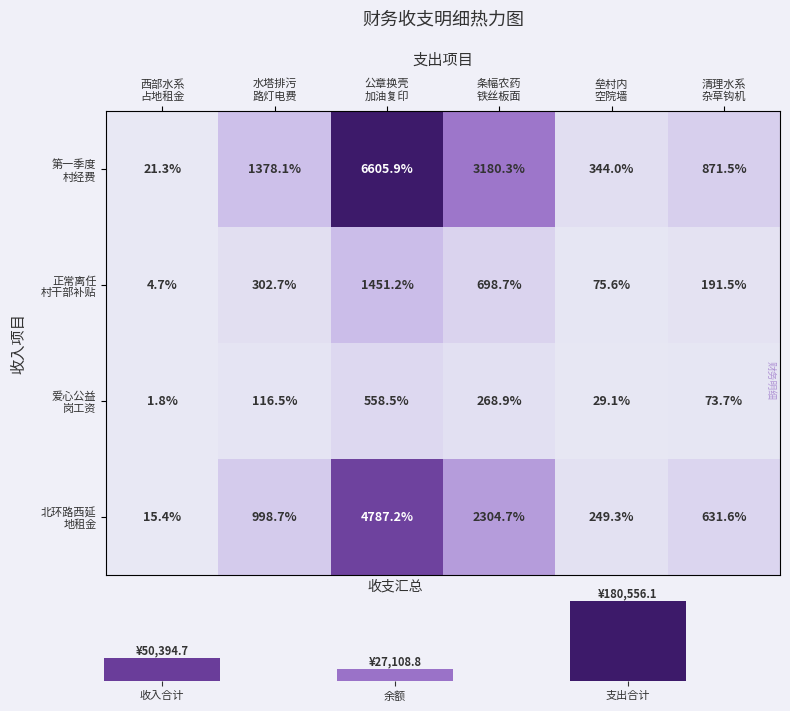

Which has a higher value, 公章换壳
加油复印 or 西部水系
占地租金?

公章换壳
加油复印